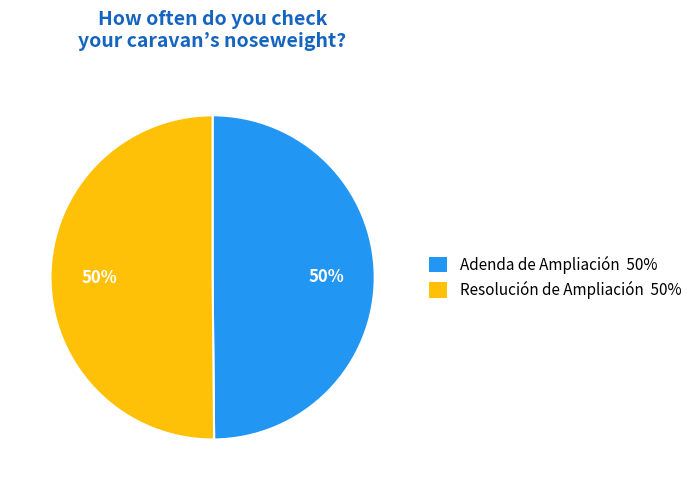

What is the ratio of the value at Adenda de Ampliación to the value at Resolución de Ampliación?

1.0